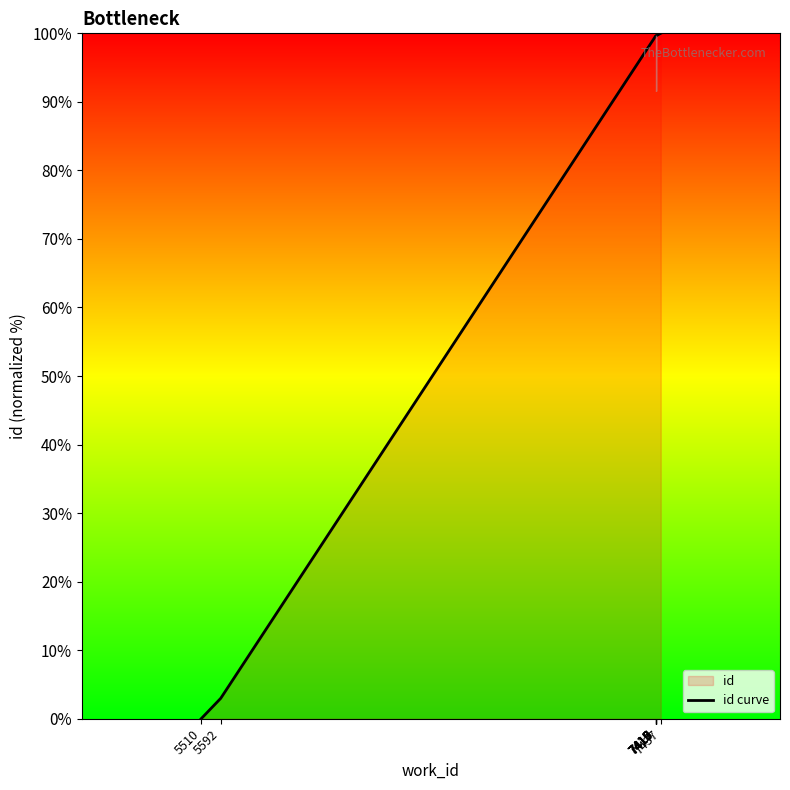

List the labels in order of value, largest first.

7437, 7419, 7419, 7418, 7417, 7417, 7416, 7415, 5592, 5510